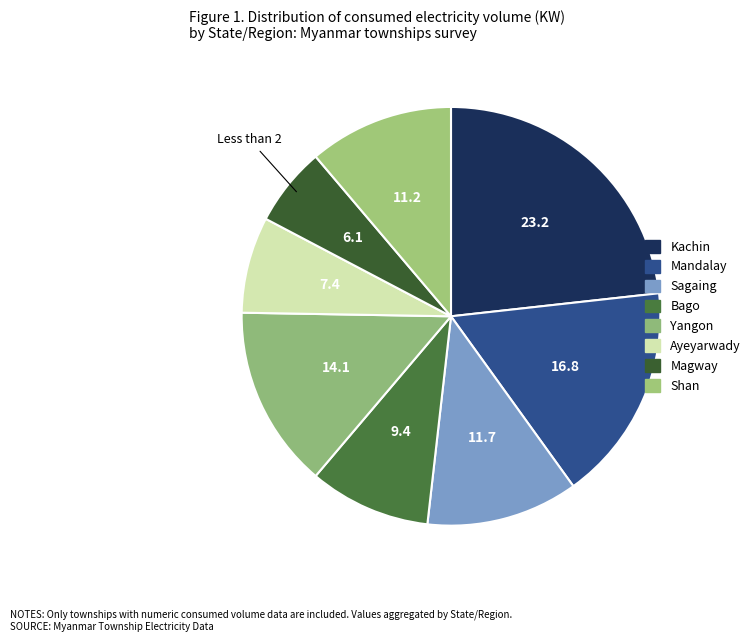

Count the number of slices in the pie.

8